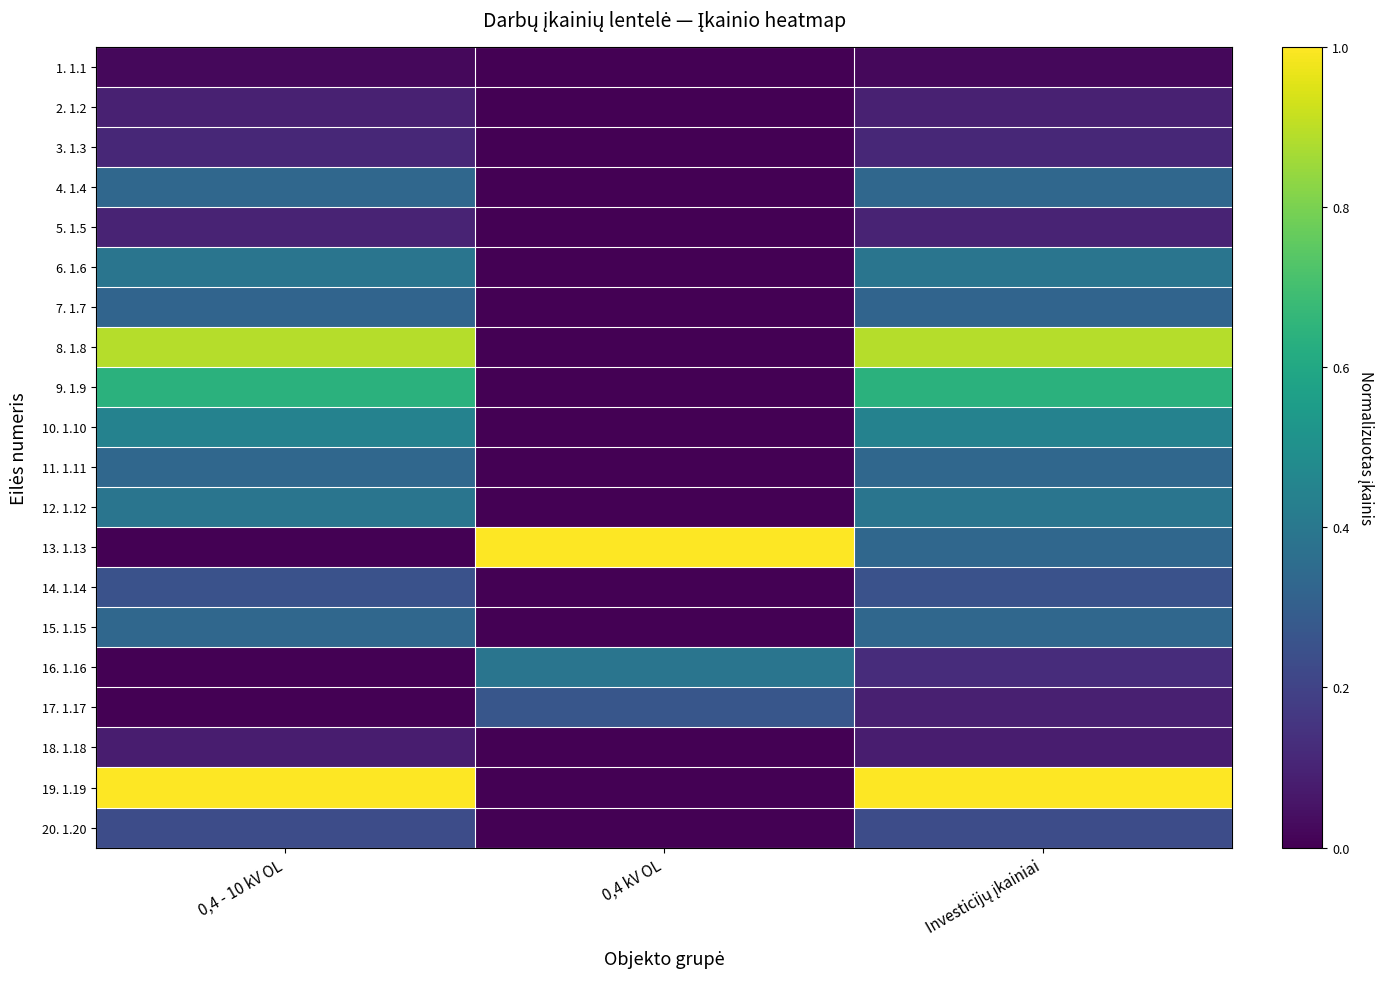

What is the total value across all series at Investicijų įkainiai?

6.5